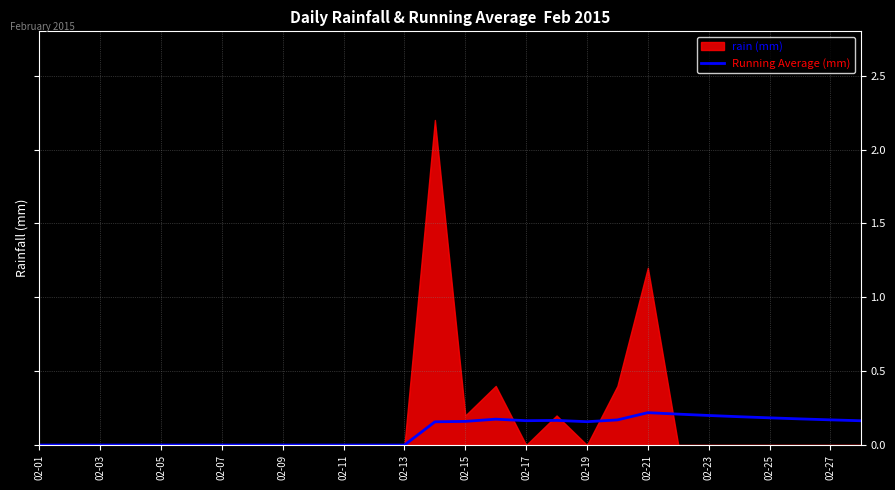

The value of Running Average (mm) at 02-07 is 0.2. True or false?

False